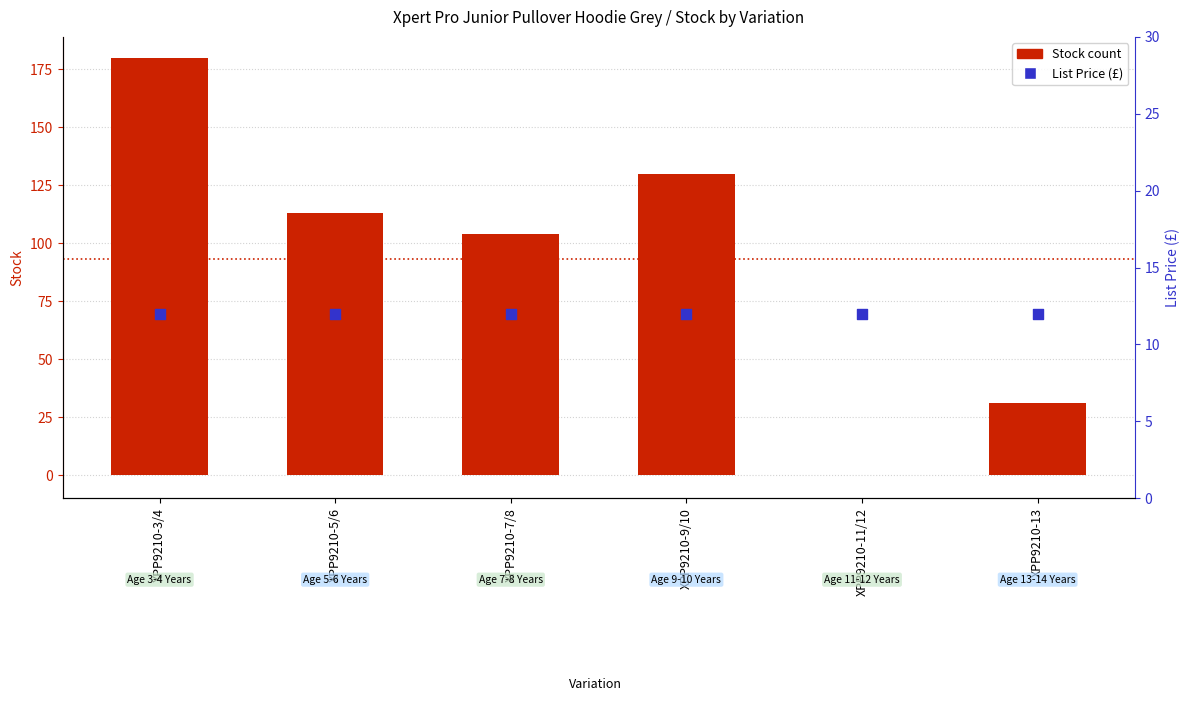

What is the total value across all series at XPP9210-3/4?

191.9